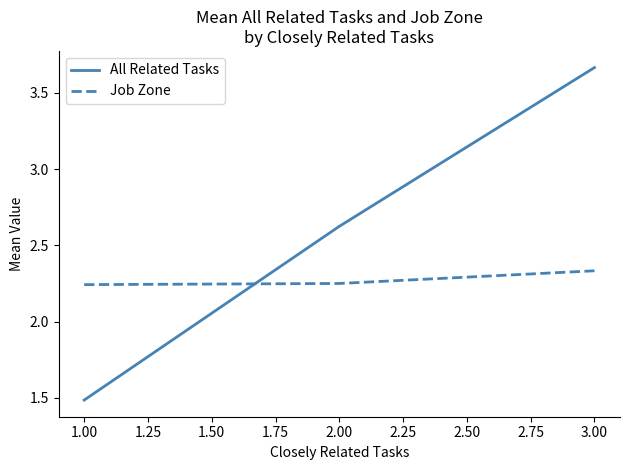

Which label corresponds to the smallest value in the chart?

1.00